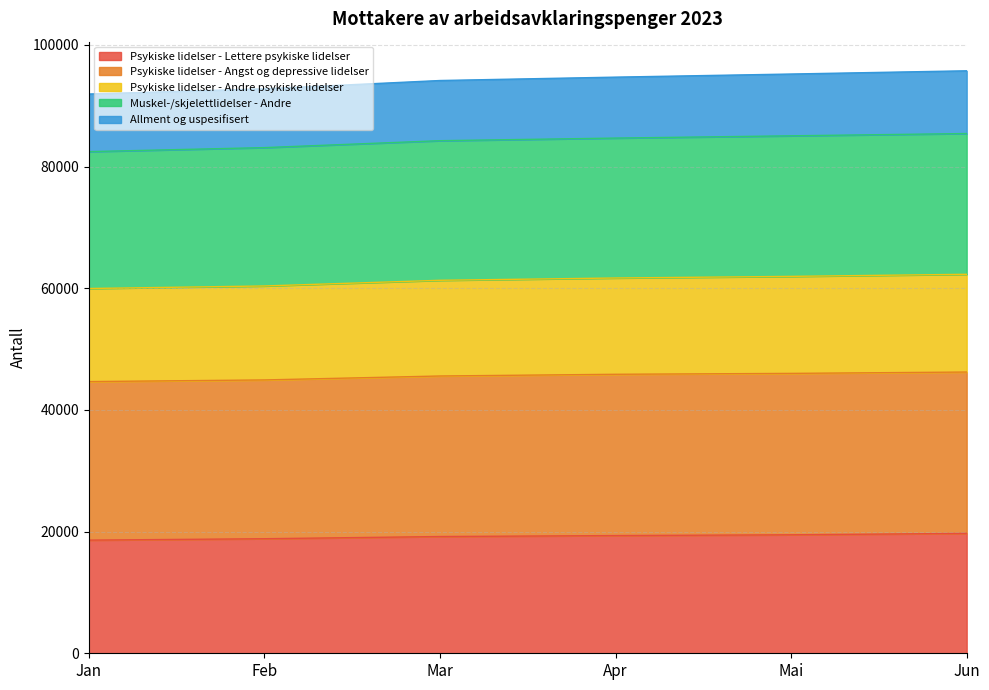

What is the minimum value for Psykiske lidelser - Lettere psykiske lidelser?

18598